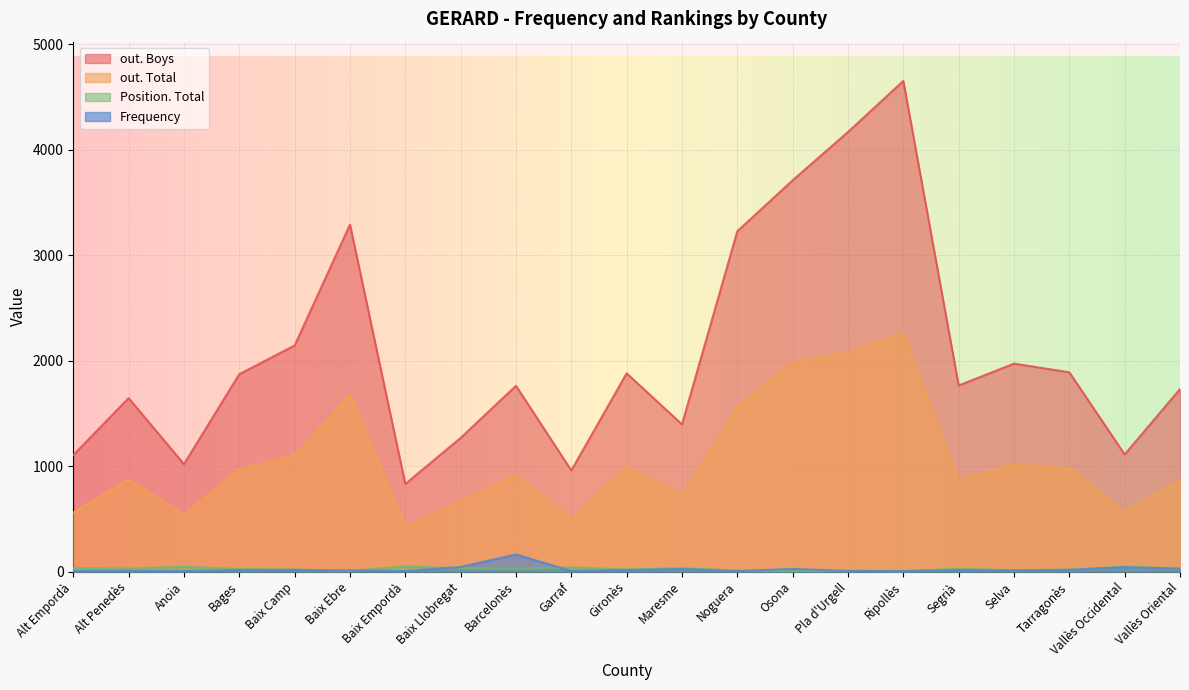

What is the difference between the second highest and minimum values in the out. Total series?

1654